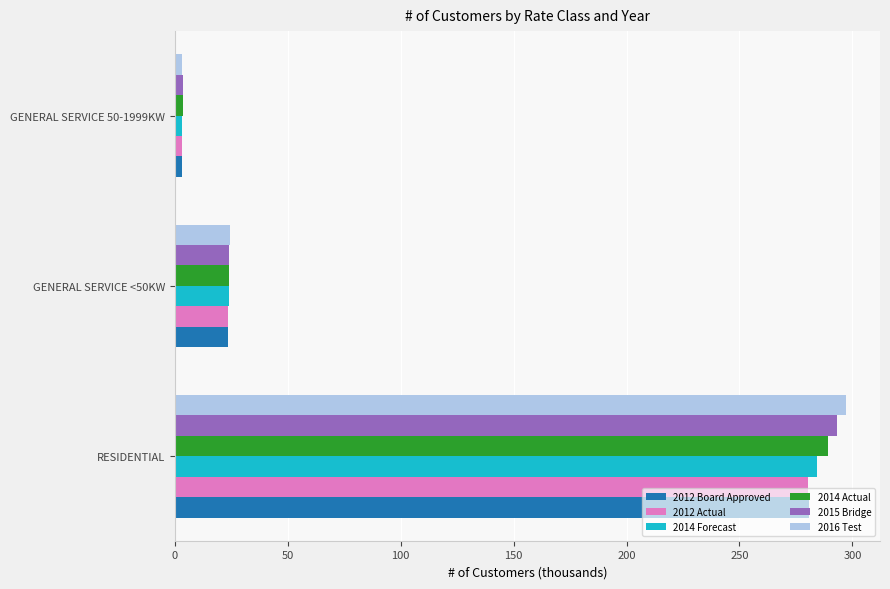

The 2015 Bridge series shows 24.1 at GENERAL SERVICE <50KW. True or false?

True